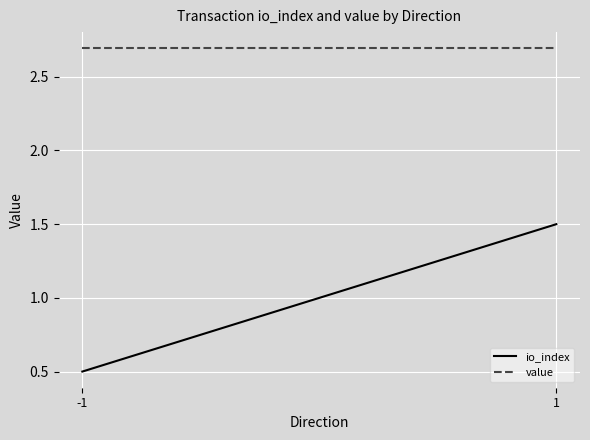

Between -1 and 1, which series saw the biggest shift?

io_index